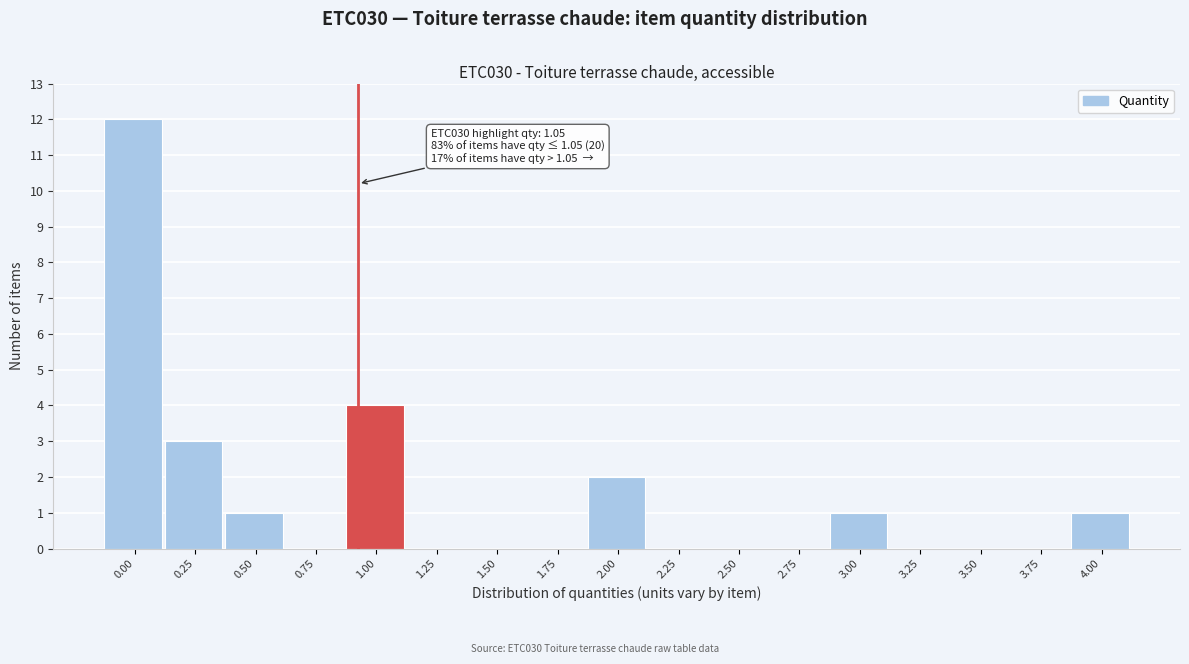

Reading right to left, what are all the values shown in this chart?

4.00=1	3.75=0	3.50=0	3.25=0	3.00=1	2.75=0	2.50=0	2.25=0	2.00=2	1.75=0	1.50=0	1.25=0	1.00=4	0.75=0	0.50=1	0.25=3	0.00=12